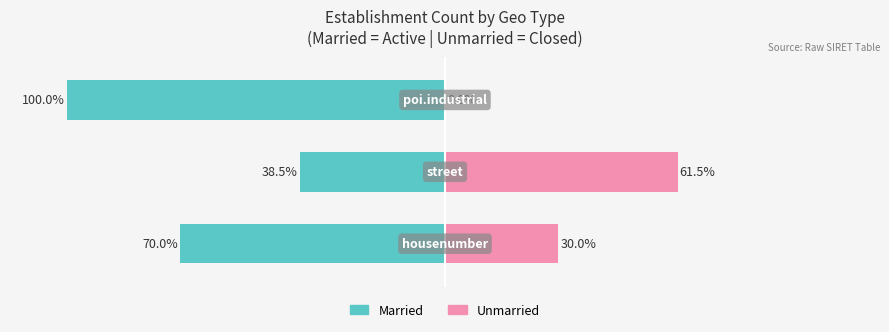

What is the sum of the Unmarried values at 2 and 0?

30.0